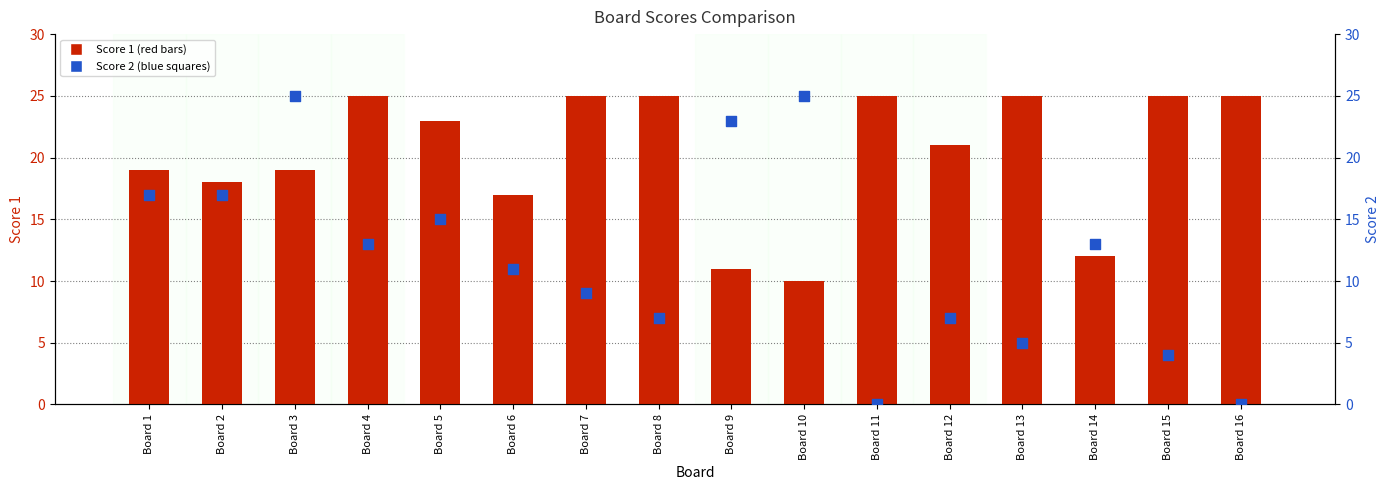

Which series contains the highest Y value?

Score 1